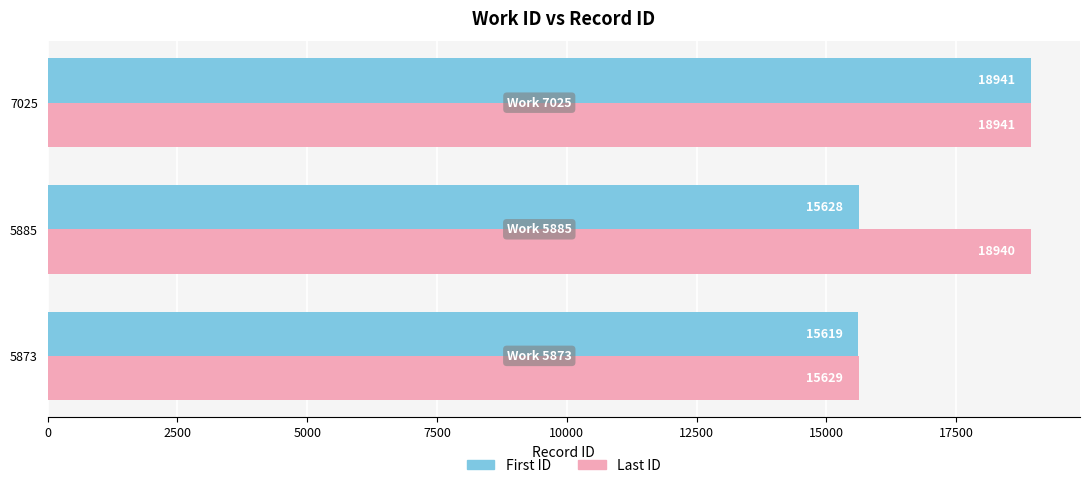

Rank the series by their average value, from highest to lowest.

Last ID, First ID